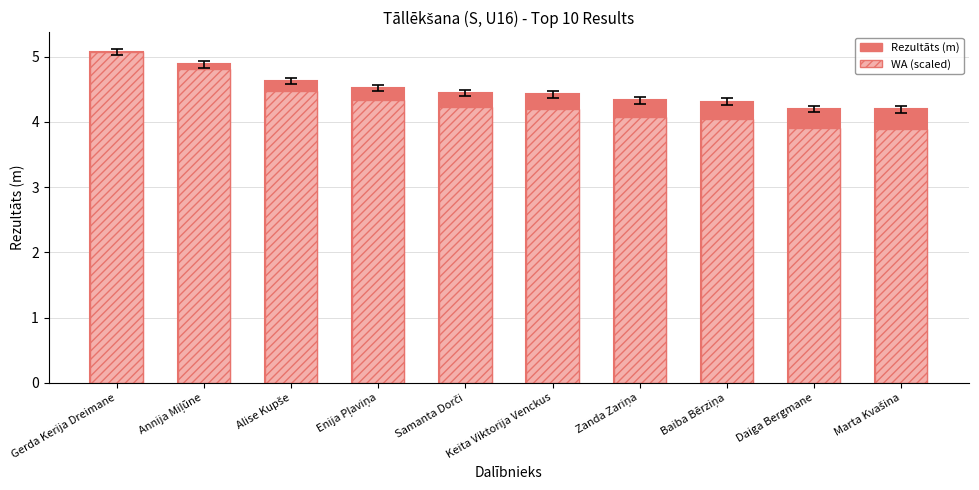

How many bars are there in each group?

2